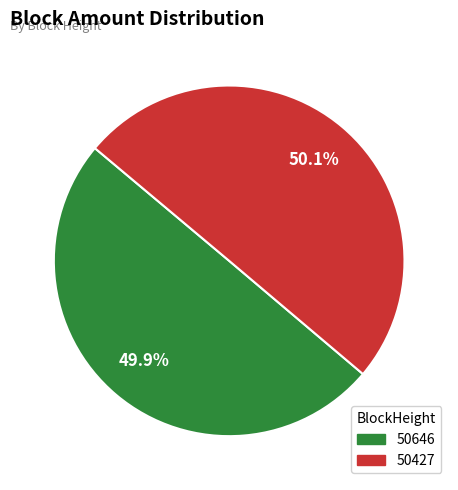

Combined, what portion of the pie is 50427 and 50646?

100.0%